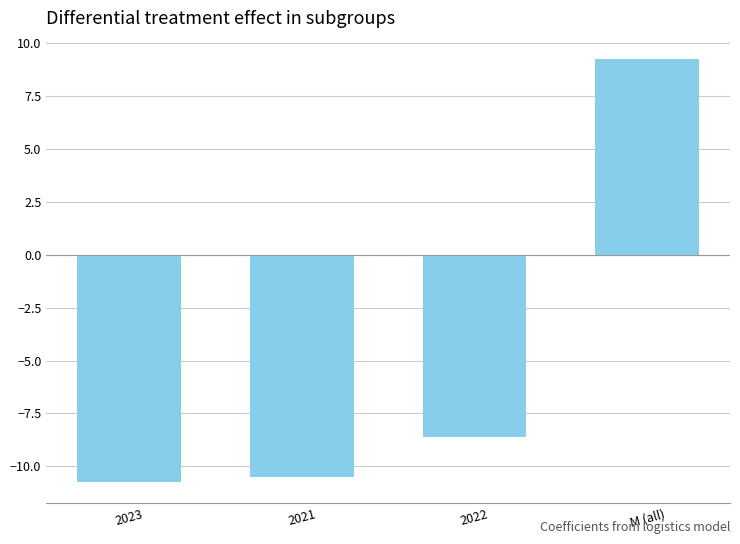

What is the sum of the values at M (all) and 2021?

-1.2